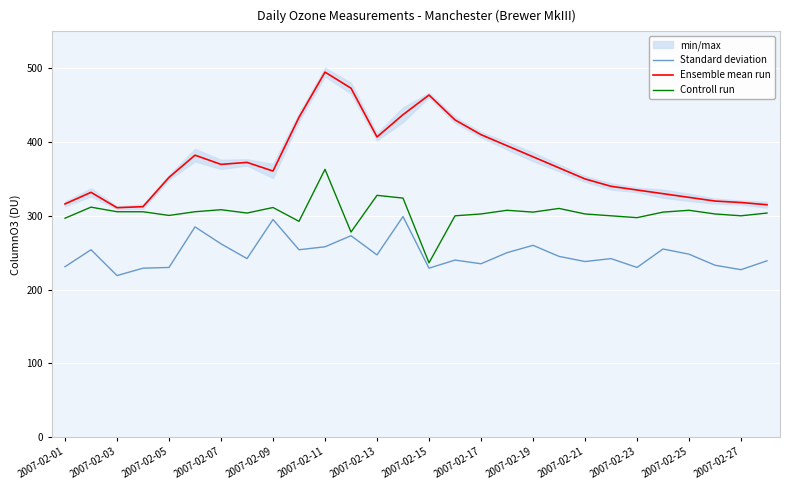

True or false: Standard deviation and Controll run cross at least once.

False